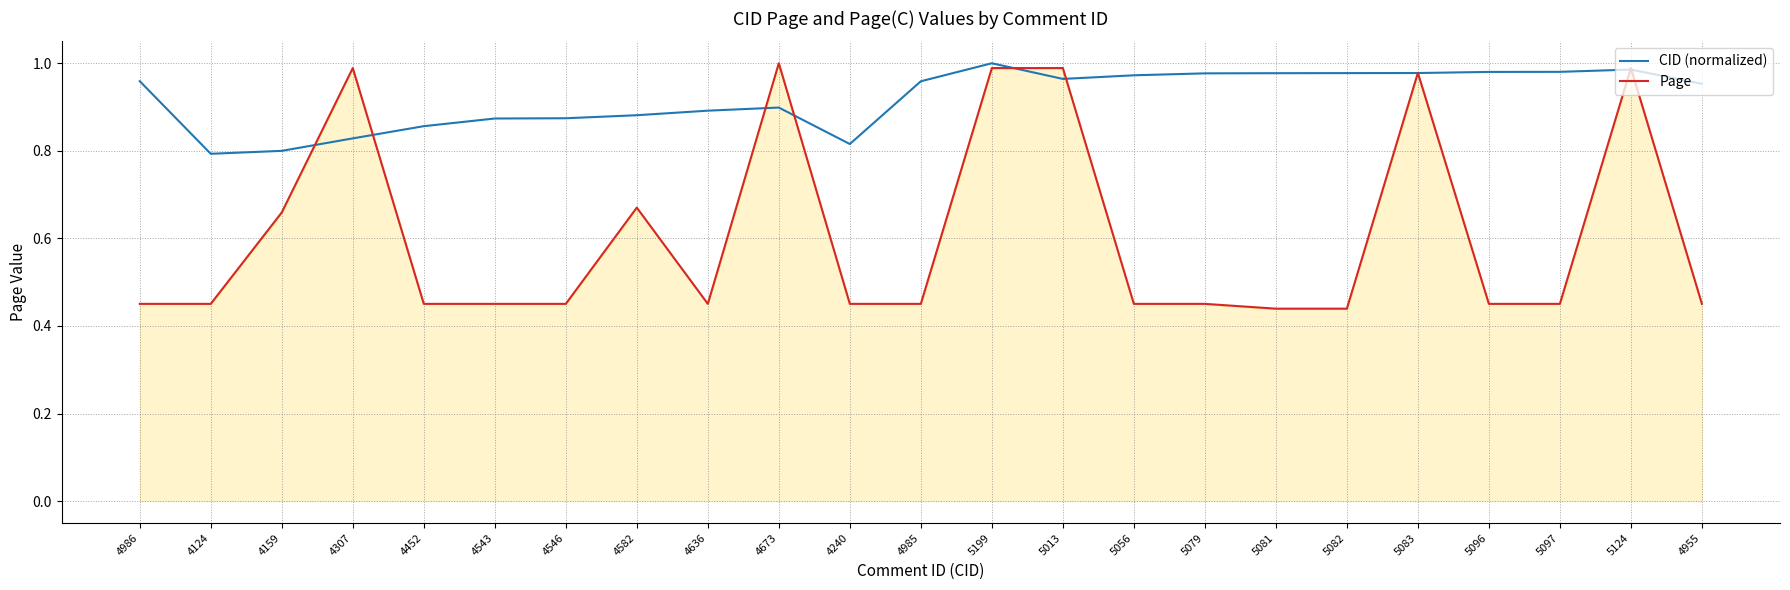

How many interior local peaks does the CID (normalized) series have?

3